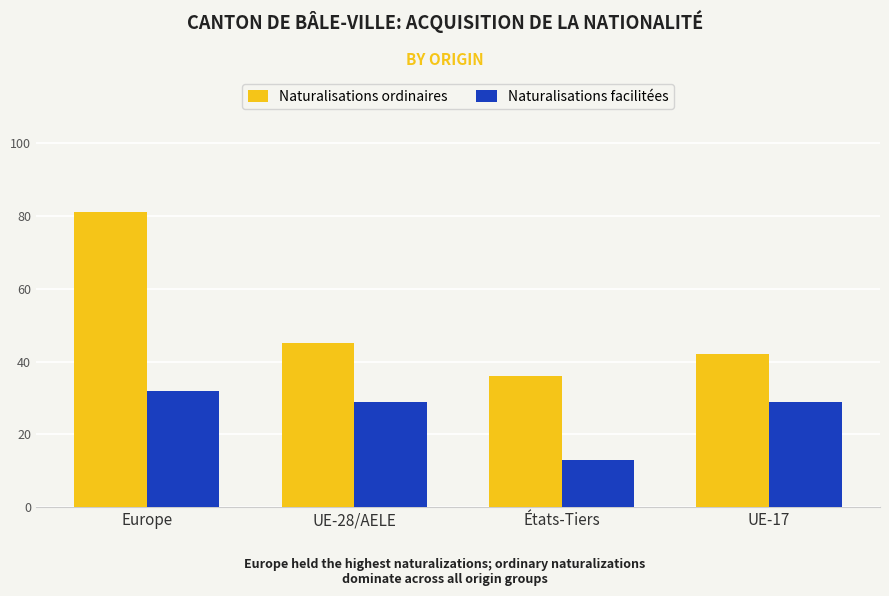

At which category does the chart reach its minimum across all series?

États-Tiers